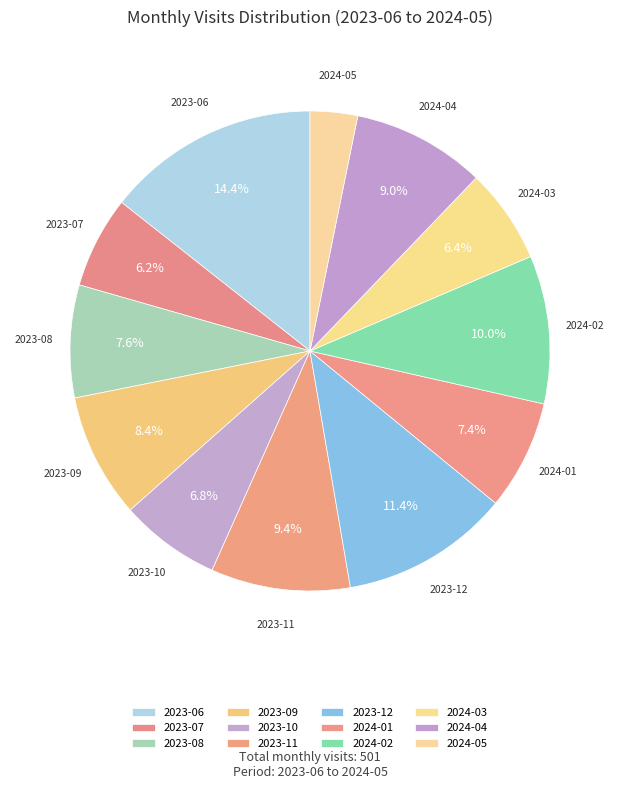

What percentage is the 2024-05 slice, to the nearest percent?

3%